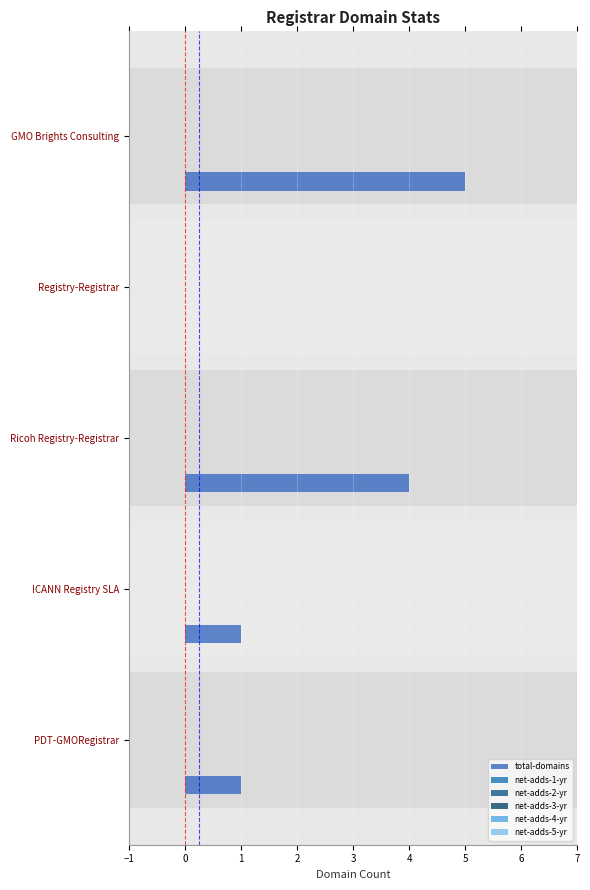

Count the number of categories in the chart.

5